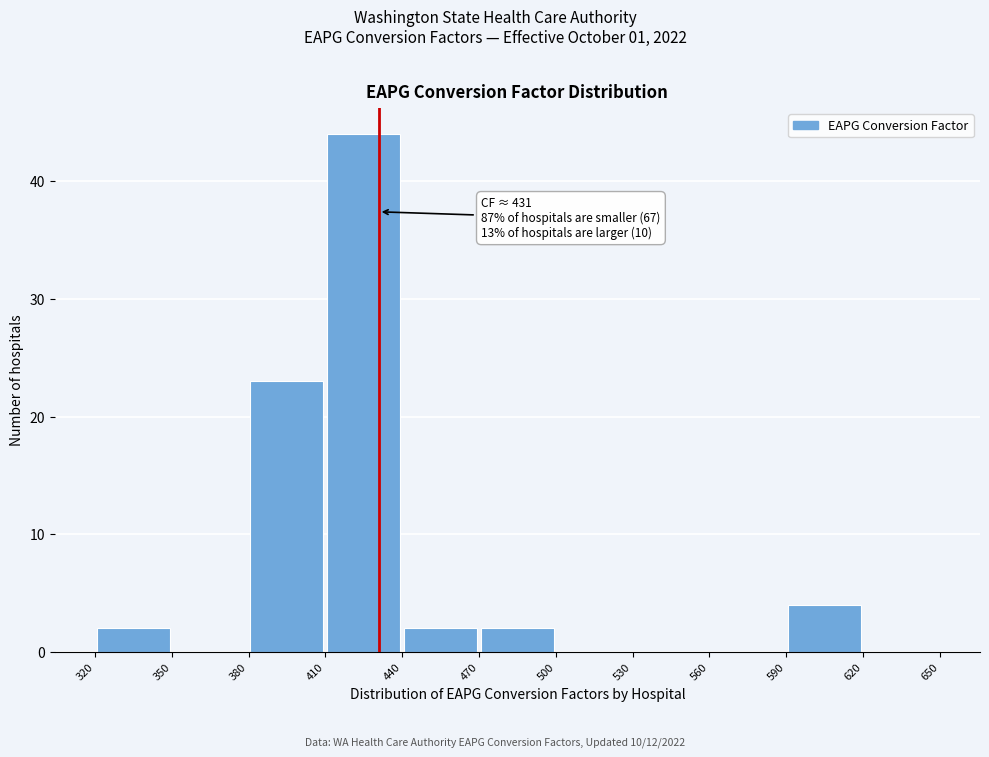

Over which range of the x-axis is the bar tallest?

410 to 440